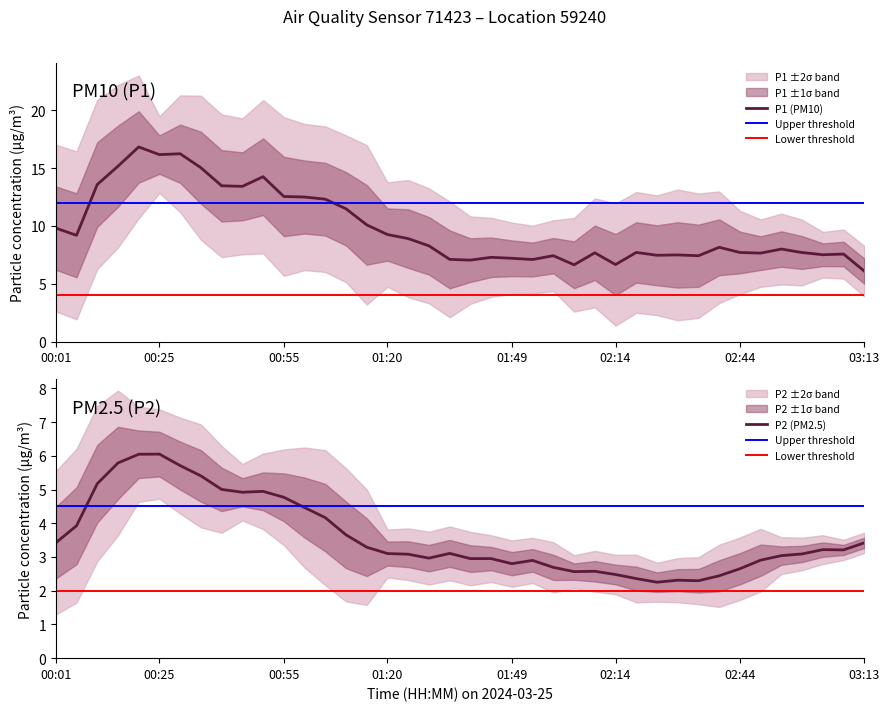

Which series changed the most between 3 and 21?

P1